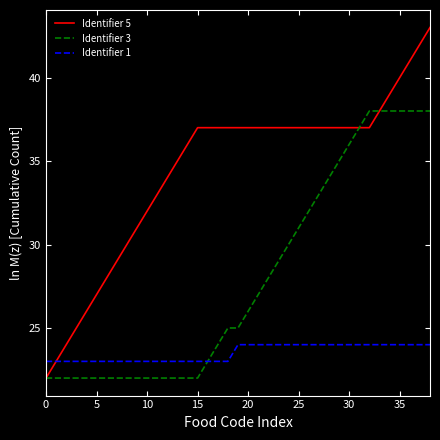

What is the highest value of the Identifier 5 series?

43